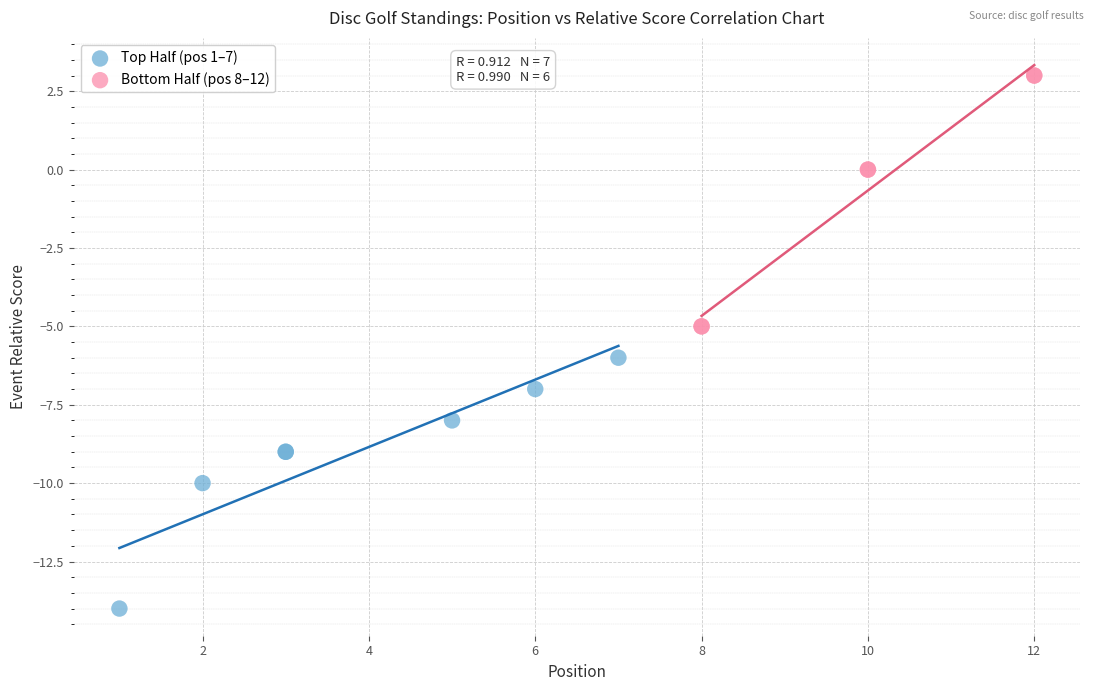

Which series reaches the minimum Y coordinate?

Top Half (pos 1–7)